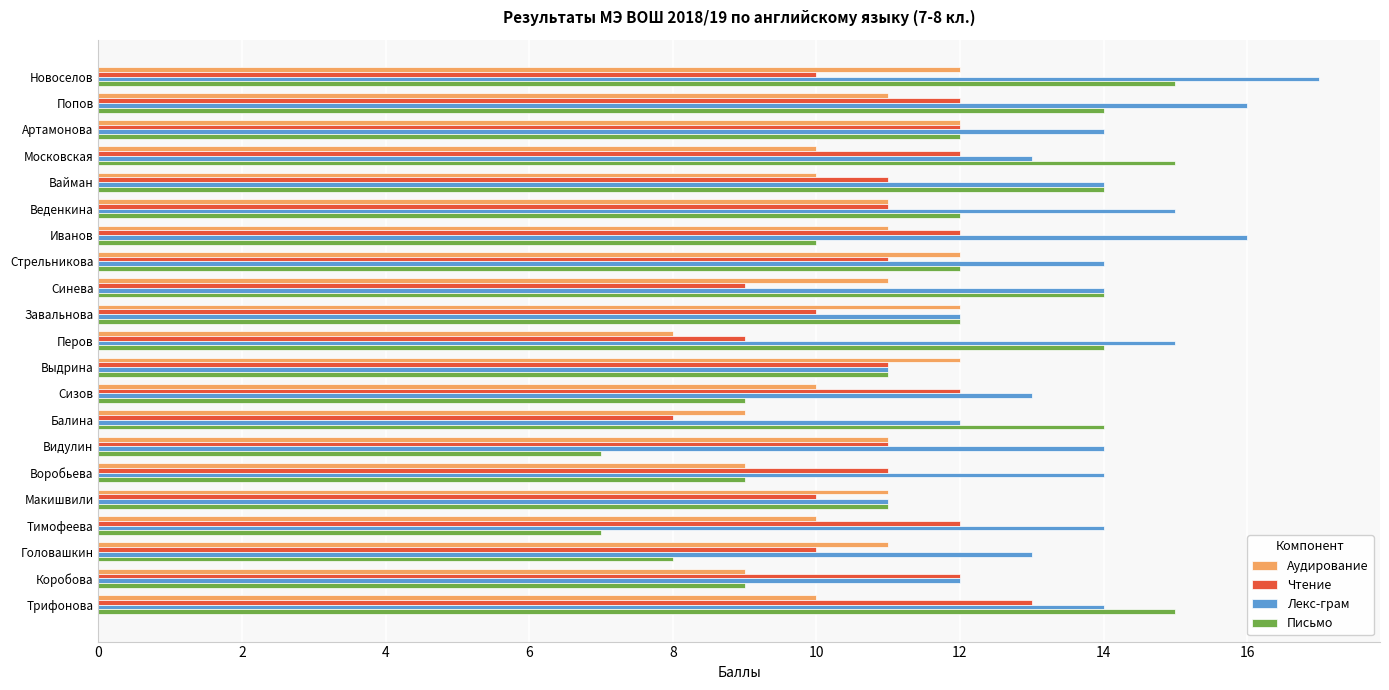

What is the maximum value for Лекс-грам?

17